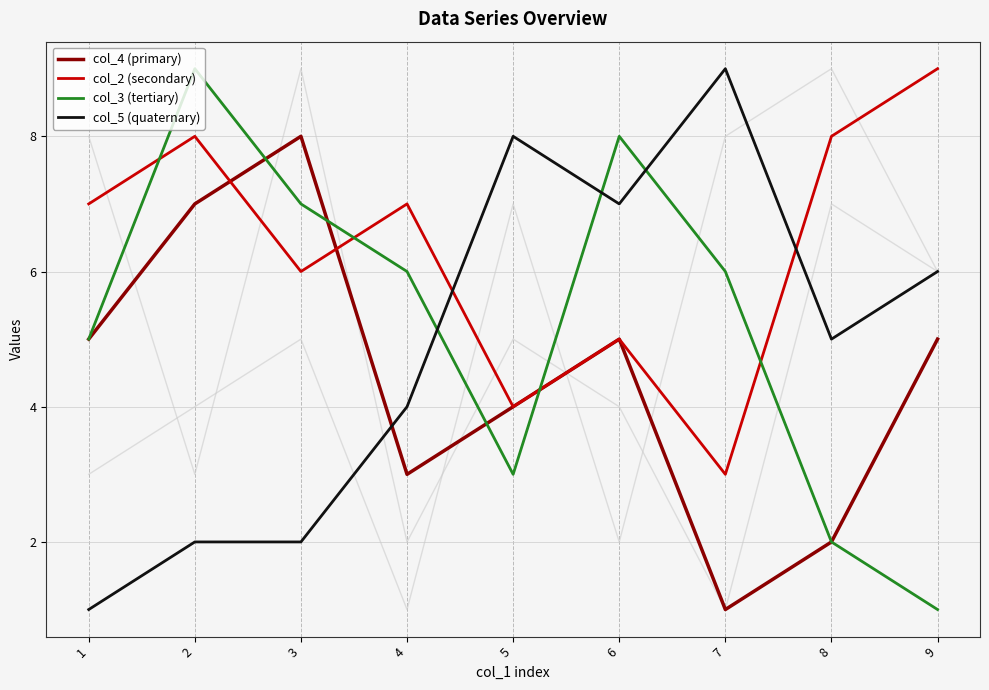

Which series has the largest range (max minus min)?

col_3 (tertiary)